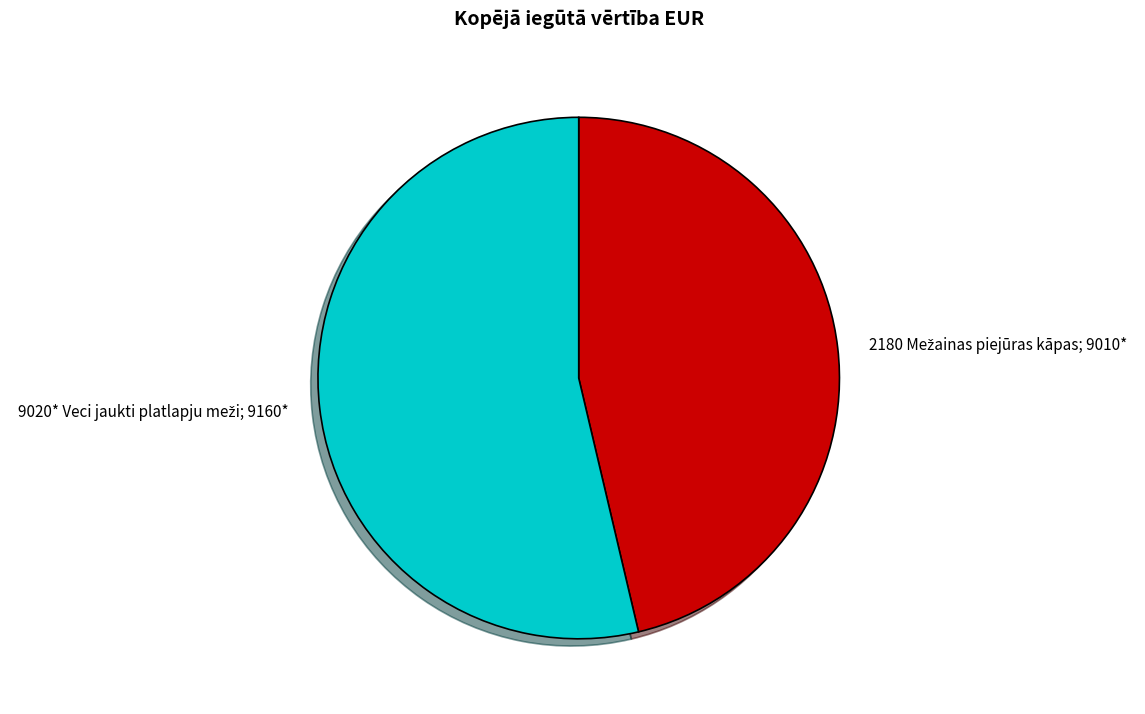

Is there a majority slice in this chart?

Yes